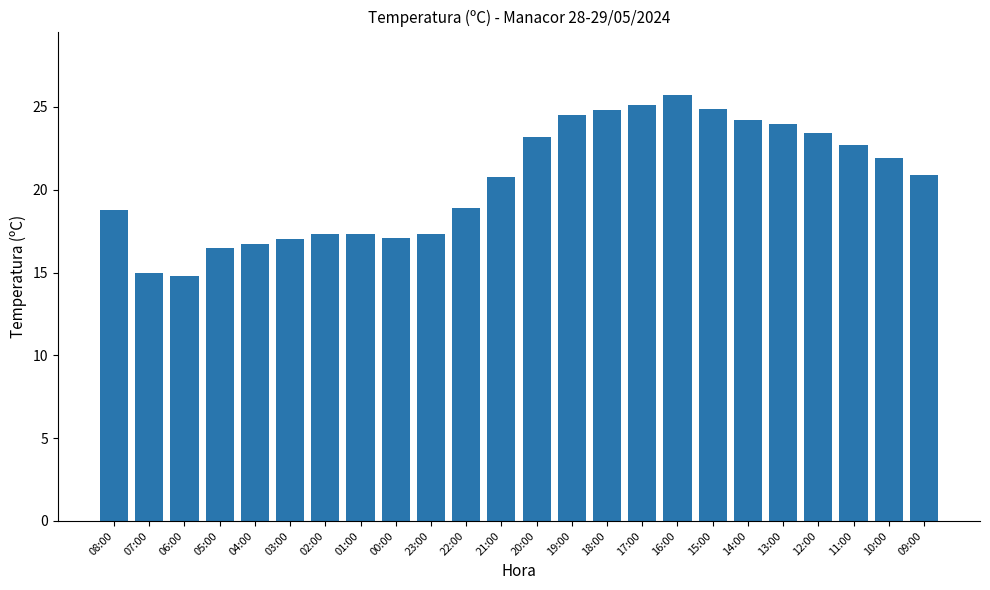

What value does the data have at 07:00?

15.0